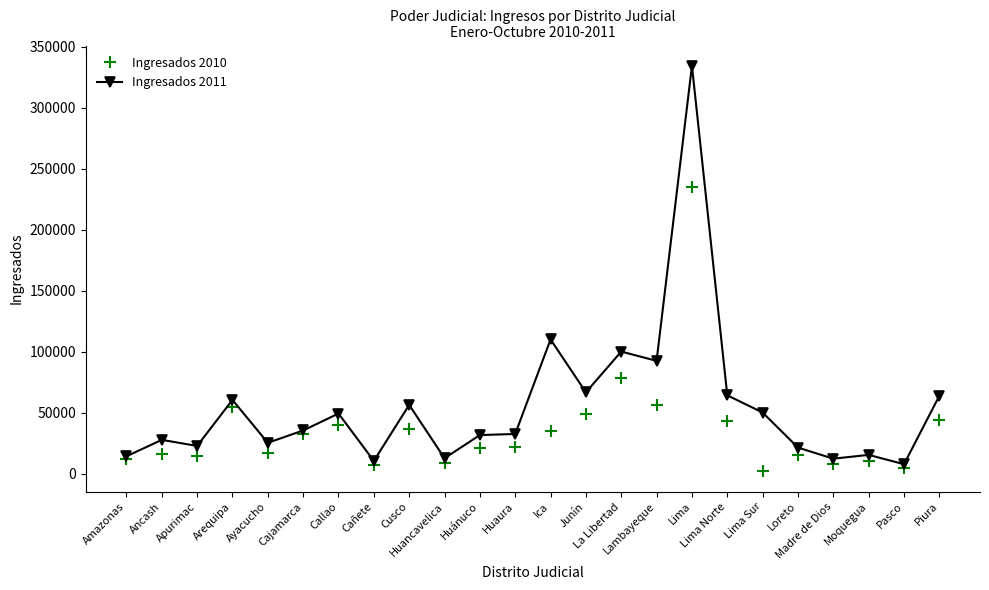

Rank the series by their average value, from lowest to highest.

Ingresados 2010, Ingresados 2011